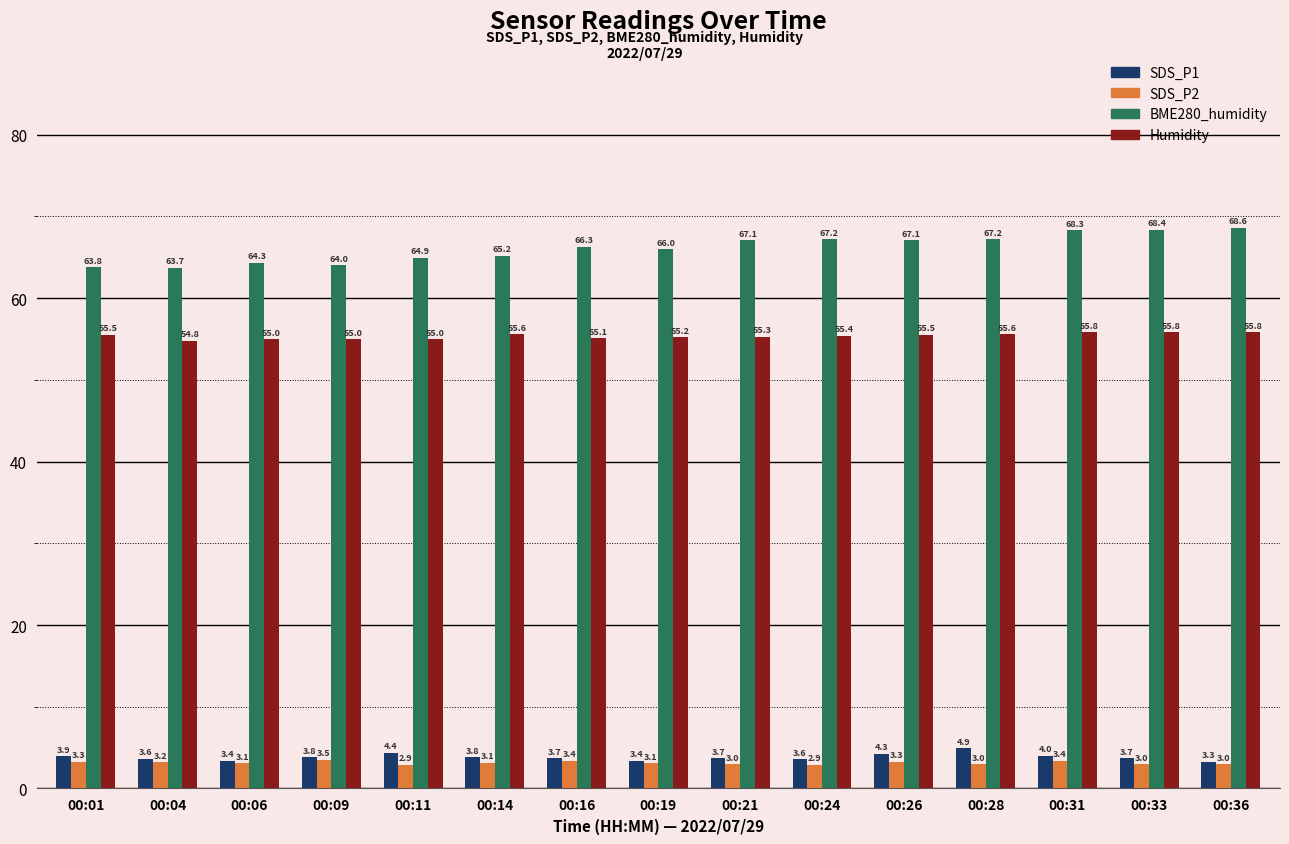

Reading right to left, transcribe all the data shown in this chart.

SDS_P1: 3.3	3.7	4.0	4.9	4.3	3.6	3.7	3.4	3.7	3.8	4.4	3.8	3.4	3.6	3.9
SDS_P2: 3.0	3.0	3.4	3.0	3.3	2.9	3.0	3.1	3.4	3.1	2.9	3.5	3.1	3.2	3.3
BME280_humidity: 68.6	68.4	68.3	67.2	67.1	67.2	67.1	66.0	66.3	65.2	64.9	64.0	64.3	63.7	63.8
Humidity: 55.8	55.8	55.8	55.6	55.5	55.4	55.3	55.2	55.1	55.6	55.0	55.0	55.0	54.8	55.5